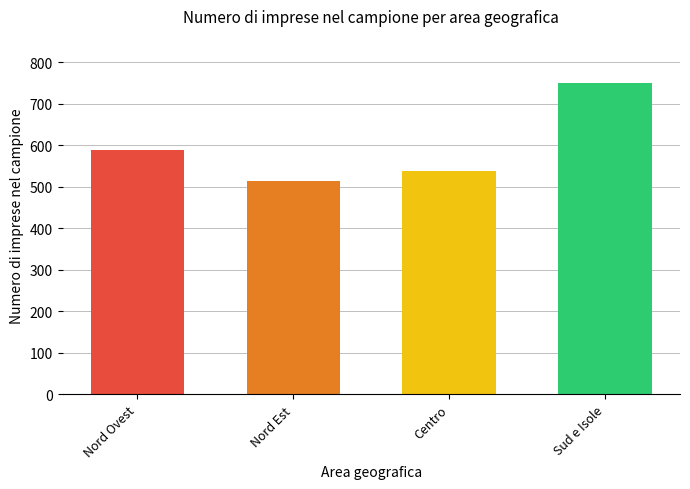

What is the greatest value displayed?

751